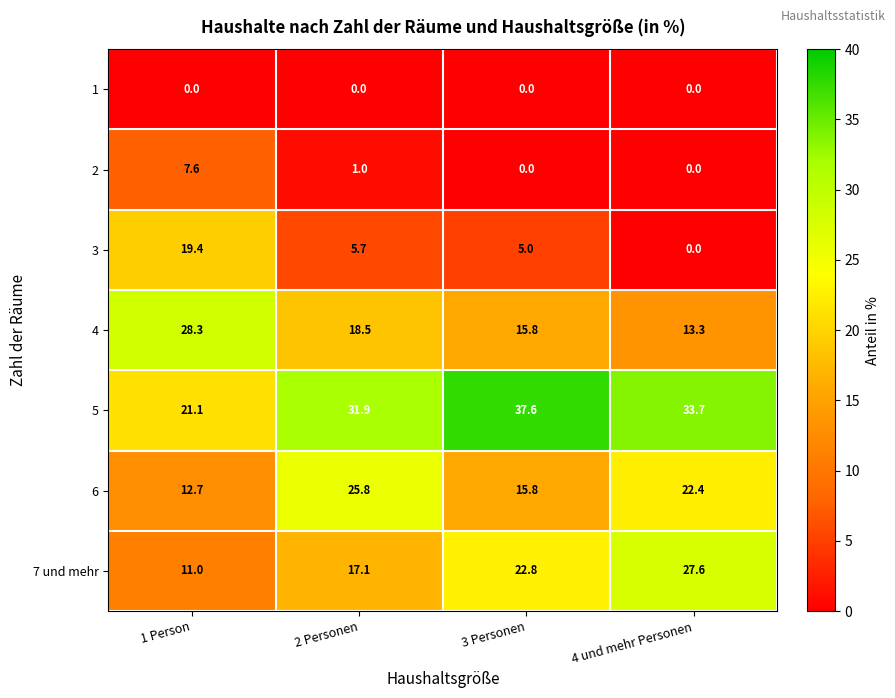

Count the number of categories in the chart.

4